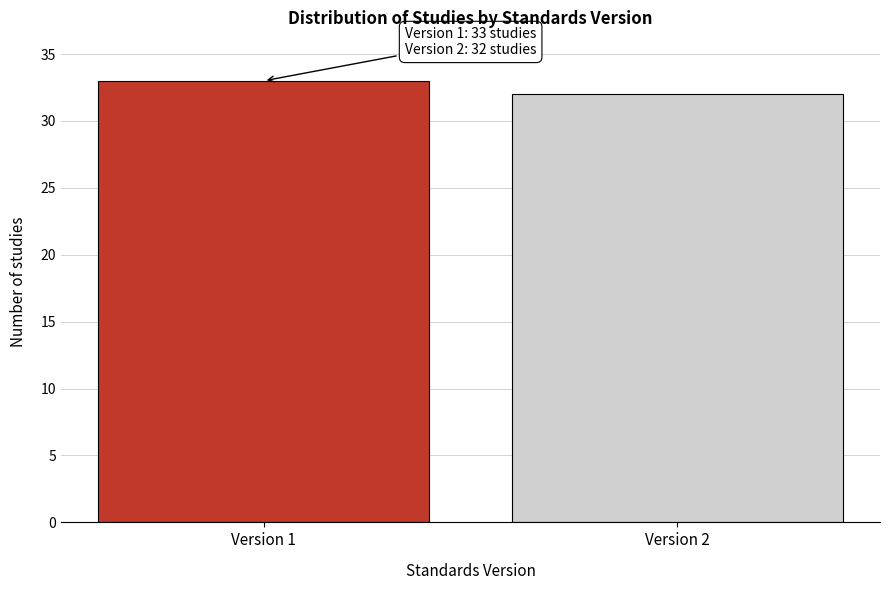

Reading left to right, what are all the values shown in this chart?

33	32